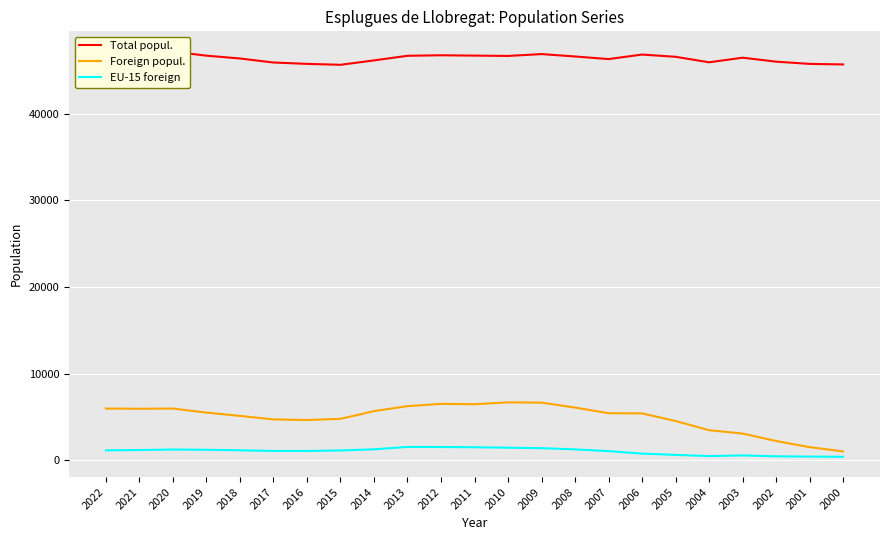

At which label is EU-15 foreign closest to 970?

2007